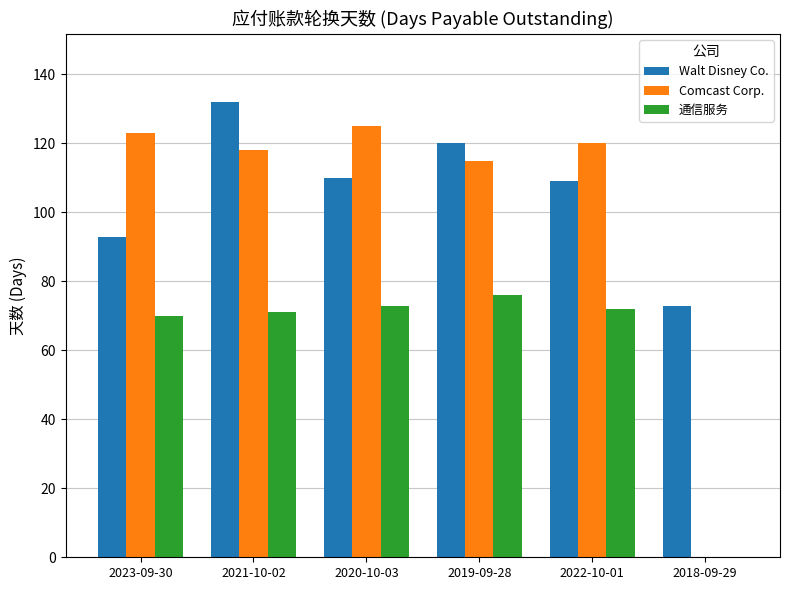

Which category has the highest value in the 通信服务 series?

2019-09-28